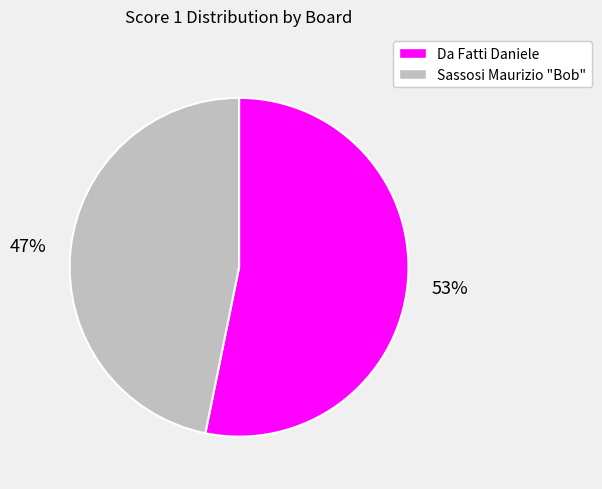

The Da Fatti Daniele slice represents 53% of the pie. True or false?

True